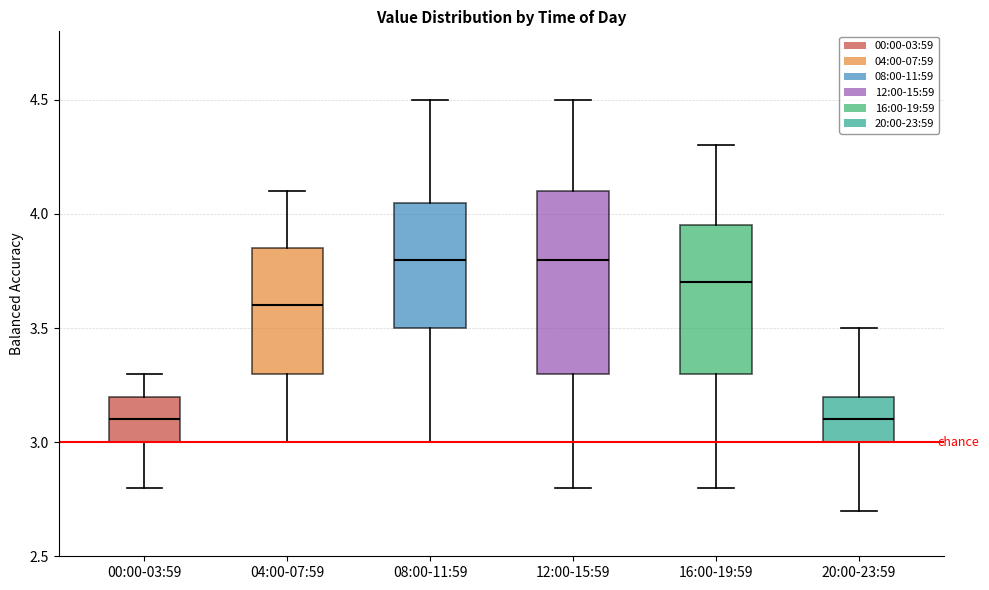

Where does the lower whisker of the box for 20:00-23:59 end on the y-axis? The values are not printed on the chart, so give them approximately, as read against the axis.

2.70